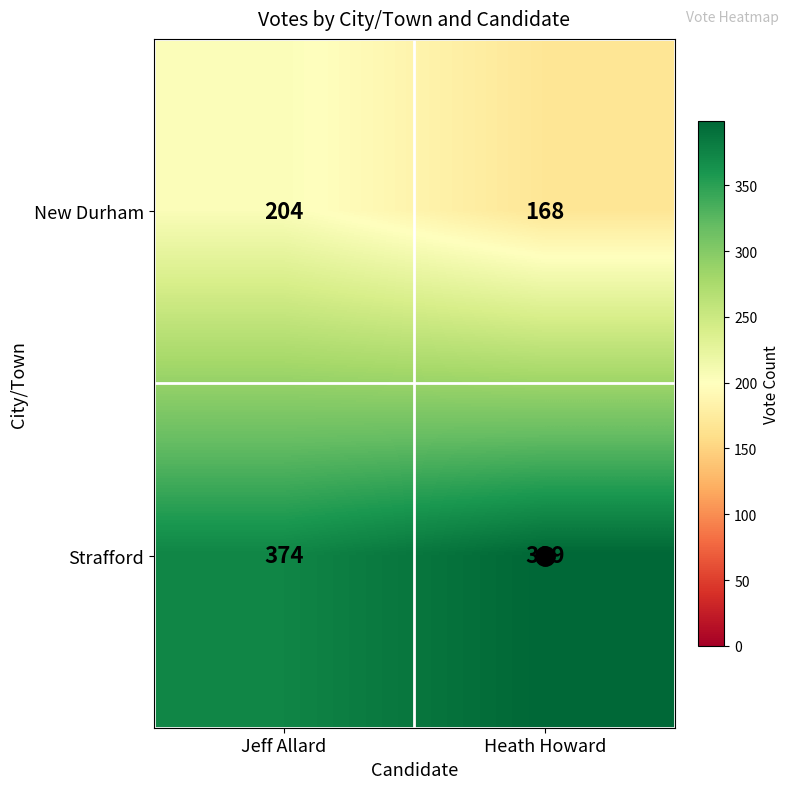

What is the sum of all New Durham values?

372